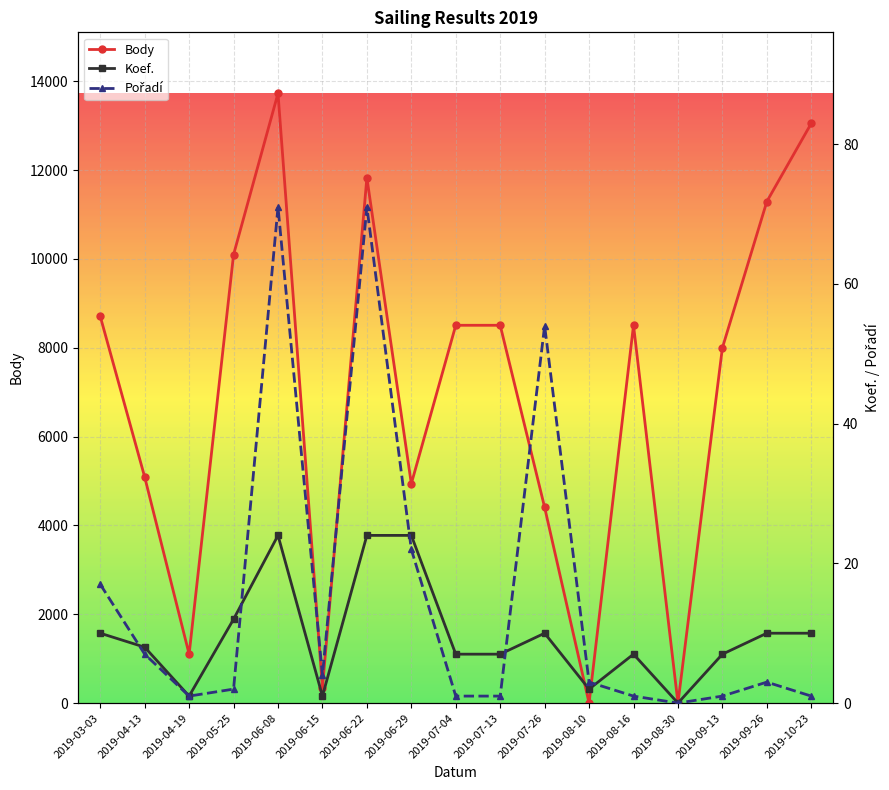

At how many categories does at least one series exceed 11536?

3